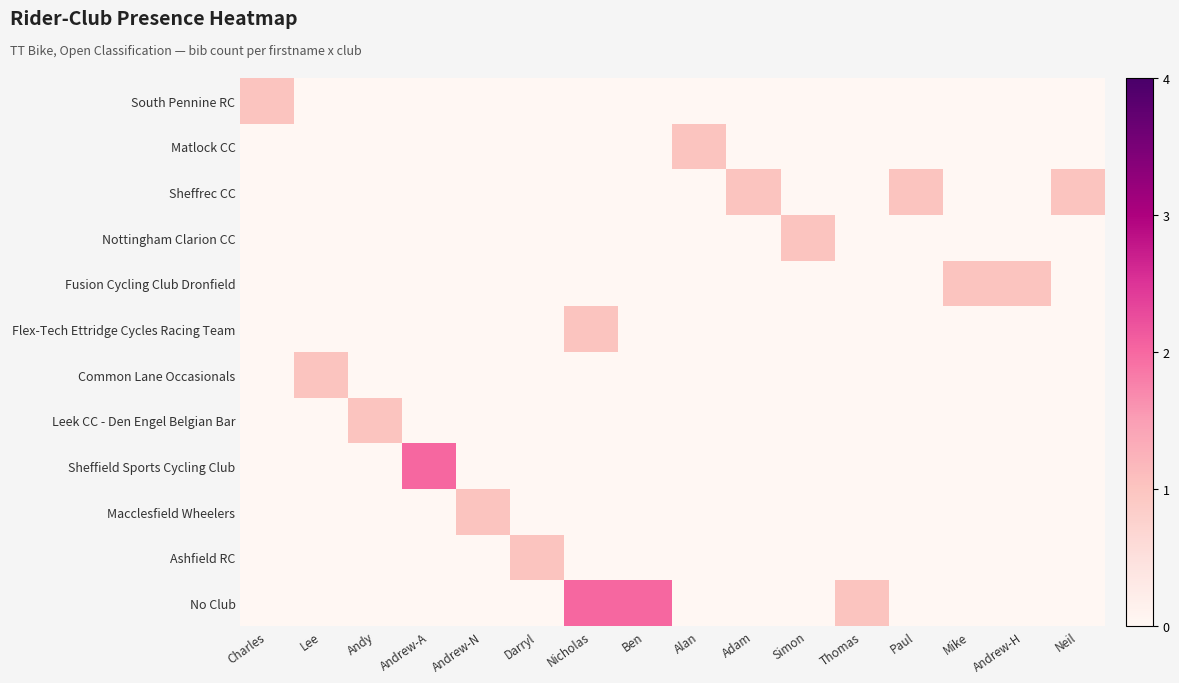

Reading right to left, transcribe all the data shown in this chart.

South Pennine RC: Neil=0	Andrew-H=0	Mike=0	Paul=0	Thomas=0	Simon=0	Adam=0	Alan=0	Ben=0	Nicholas=0	Darryl=0	Andrew-N=0	Andrew-A=0	Andy=0	Lee=0	Charles=1
Matlock CC: Neil=0	Andrew-H=0	Mike=0	Paul=0	Thomas=0	Simon=0	Adam=0	Alan=1	Ben=0	Nicholas=0	Darryl=0	Andrew-N=0	Andrew-A=0	Andy=0	Lee=0	Charles=0
Sheffrec CC: Neil=1	Andrew-H=0	Mike=0	Paul=1	Thomas=0	Simon=0	Adam=1	Alan=0	Ben=0	Nicholas=0	Darryl=0	Andrew-N=0	Andrew-A=0	Andy=0	Lee=0	Charles=0
Nottingham Clarion CC: Neil=0	Andrew-H=0	Mike=0	Paul=0	Thomas=0	Simon=1	Adam=0	Alan=0	Ben=0	Nicholas=0	Darryl=0	Andrew-N=0	Andrew-A=0	Andy=0	Lee=0	Charles=0
Fusion Cycling Club Dronfield: Neil=0	Andrew-H=1	Mike=1	Paul=0	Thomas=0	Simon=0	Adam=0	Alan=0	Ben=0	Nicholas=0	Darryl=0	Andrew-N=0	Andrew-A=0	Andy=0	Lee=0	Charles=0
Flex-Tech Ettridge Cycles Racing Team: Neil=0	Andrew-H=0	Mike=0	Paul=0	Thomas=0	Simon=0	Adam=0	Alan=0	Ben=0	Nicholas=1	Darryl=0	Andrew-N=0	Andrew-A=0	Andy=0	Lee=0	Charles=0
Common Lane Occasionals: Neil=0	Andrew-H=0	Mike=0	Paul=0	Thomas=0	Simon=0	Adam=0	Alan=0	Ben=0	Nicholas=0	Darryl=0	Andrew-N=0	Andrew-A=0	Andy=0	Lee=1	Charles=0
Leek CC - Den Engel Belgian Bar: Neil=0	Andrew-H=0	Mike=0	Paul=0	Thomas=0	Simon=0	Adam=0	Alan=0	Ben=0	Nicholas=0	Darryl=0	Andrew-N=0	Andrew-A=0	Andy=1	Lee=0	Charles=0
Sheffield Sports Cycling Club: Neil=0	Andrew-H=0	Mike=0	Paul=0	Thomas=0	Simon=0	Adam=0	Alan=0	Ben=0	Nicholas=0	Darryl=0	Andrew-N=0	Andrew-A=2	Andy=0	Lee=0	Charles=0
Macclesfield Wheelers: Neil=0	Andrew-H=0	Mike=0	Paul=0	Thomas=0	Simon=0	Adam=0	Alan=0	Ben=0	Nicholas=0	Darryl=0	Andrew-N=1	Andrew-A=0	Andy=0	Lee=0	Charles=0
Ashfield RC: Neil=0	Andrew-H=0	Mike=0	Paul=0	Thomas=0	Simon=0	Adam=0	Alan=0	Ben=0	Nicholas=0	Darryl=1	Andrew-N=0	Andrew-A=0	Andy=0	Lee=0	Charles=0
No Club: Neil=0	Andrew-H=0	Mike=0	Paul=0	Thomas=1	Simon=0	Adam=0	Alan=0	Ben=2	Nicholas=2	Darryl=0	Andrew-N=0	Andrew-A=0	Andy=0	Lee=0	Charles=0